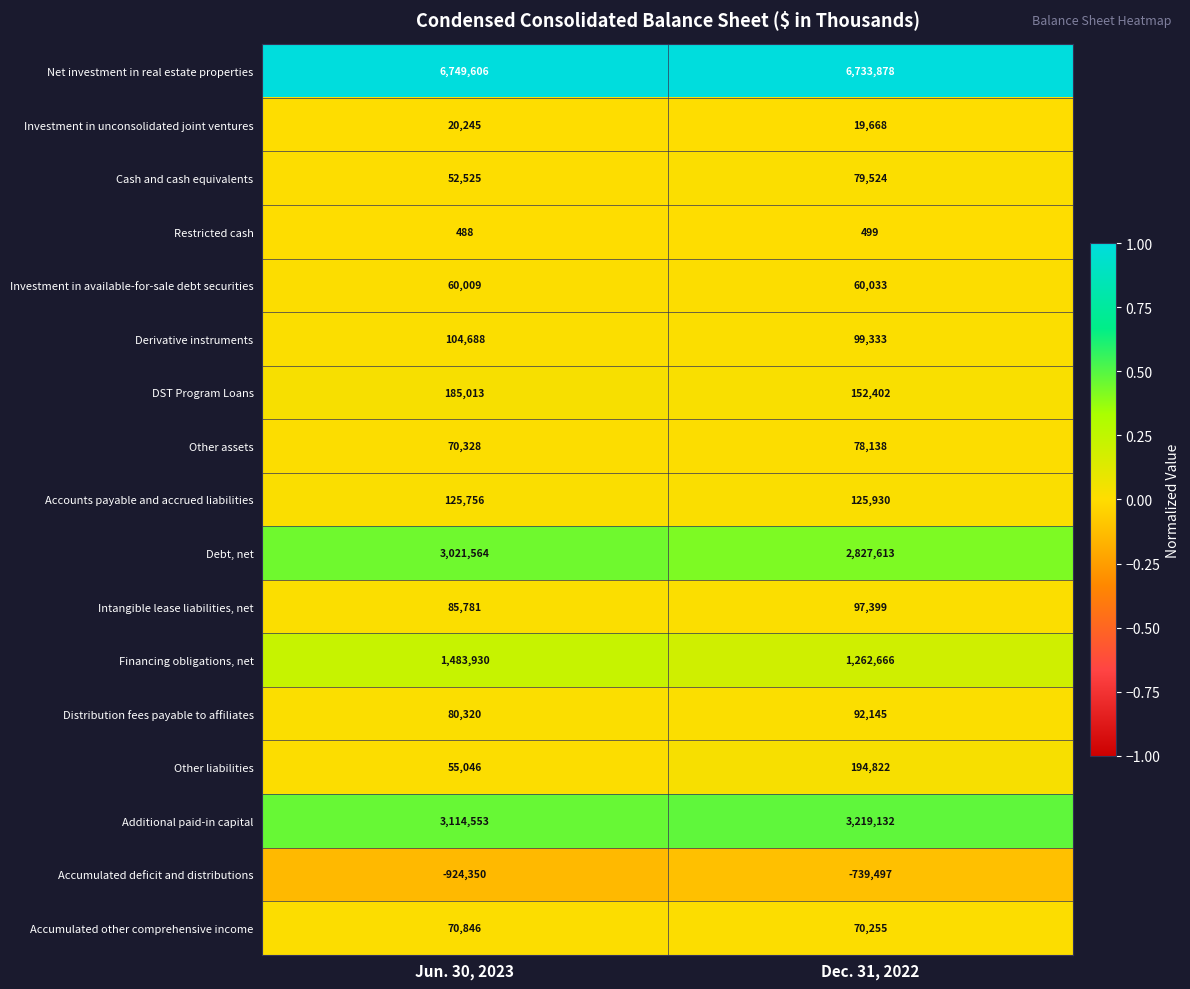

What is the smallest value displayed?

-924350